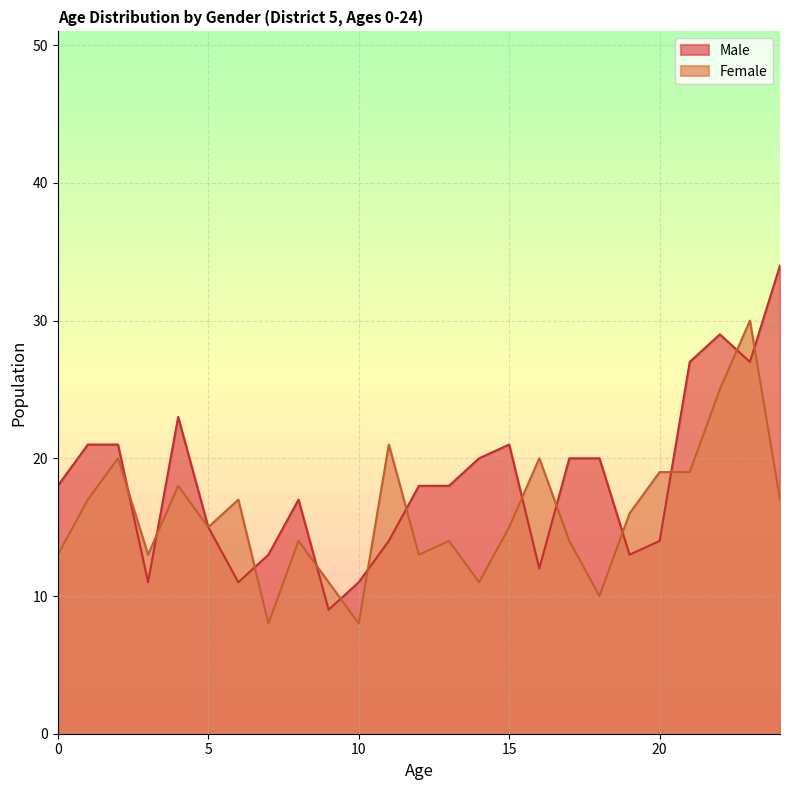

At which label does Female (0-4) first exceed 17?

2